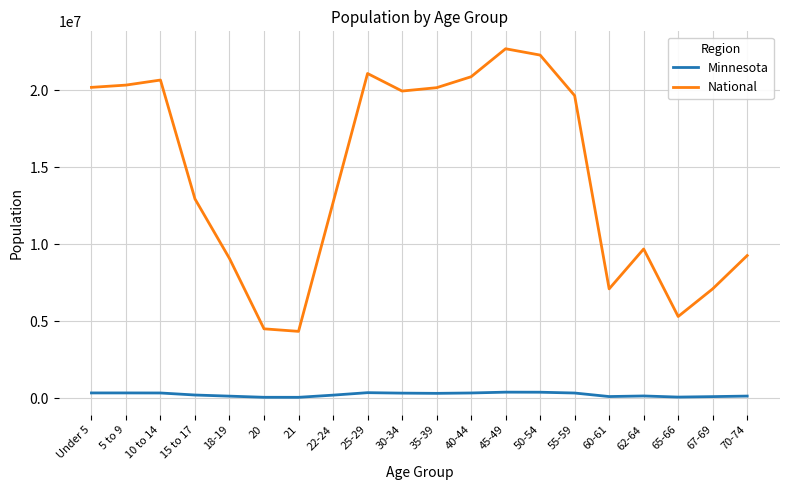

What is the difference between the maximum and minimum values in the National series?

18354297